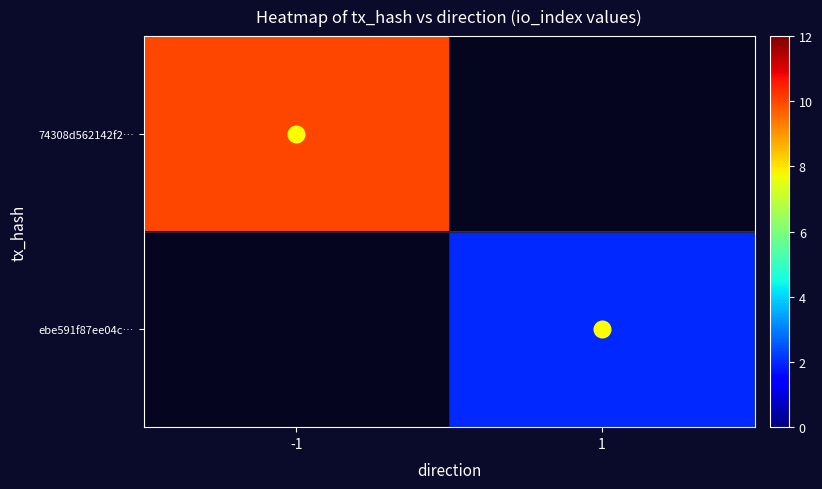

Between 1 and -1, which is larger?

-1